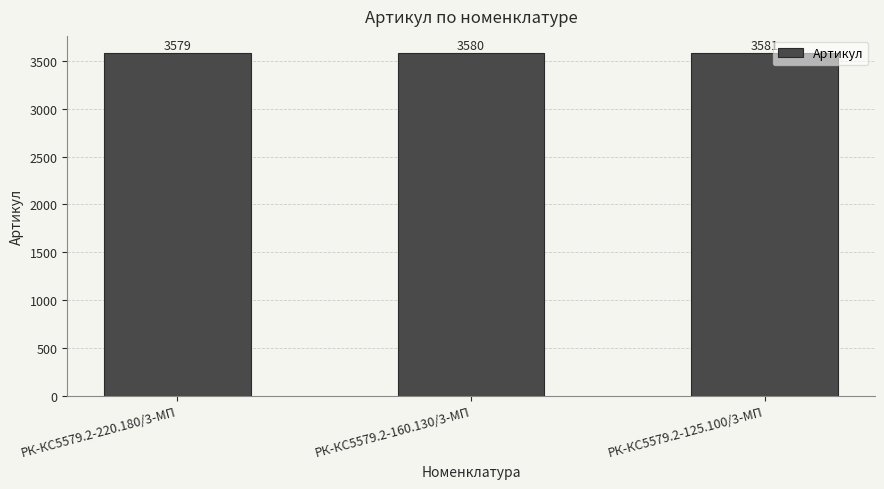

The chart shows a value of 1150 at РК-КС5579.2-160.130/3-МП. True or false?

False